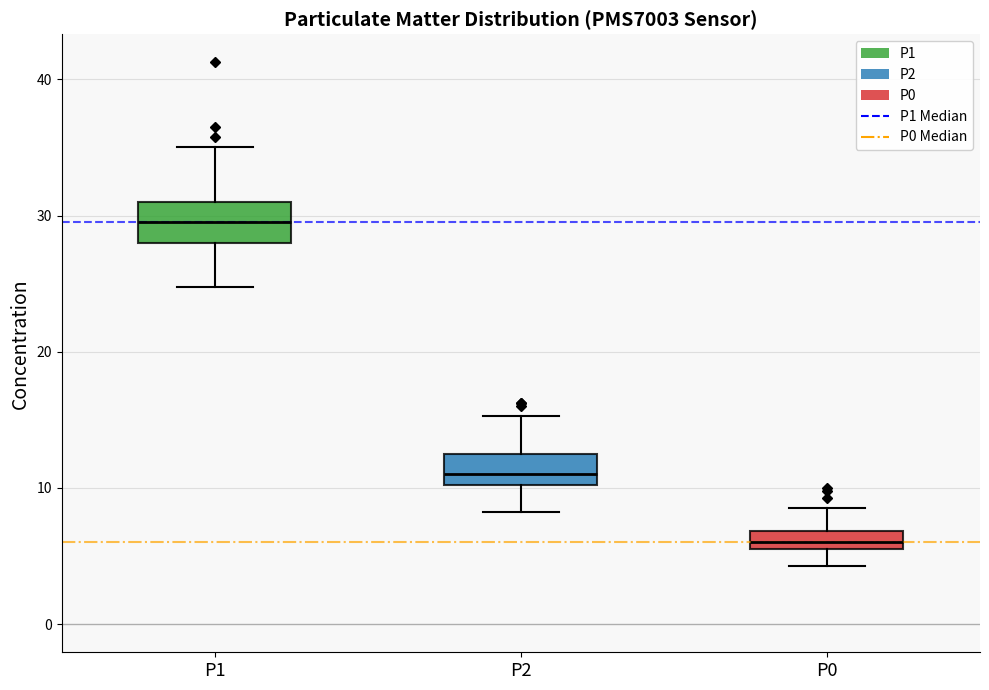

Where is the upper edge of the box for P0 on the y-axis? The values are not printed on the chart, so give them approximately, as read against the axis.

7